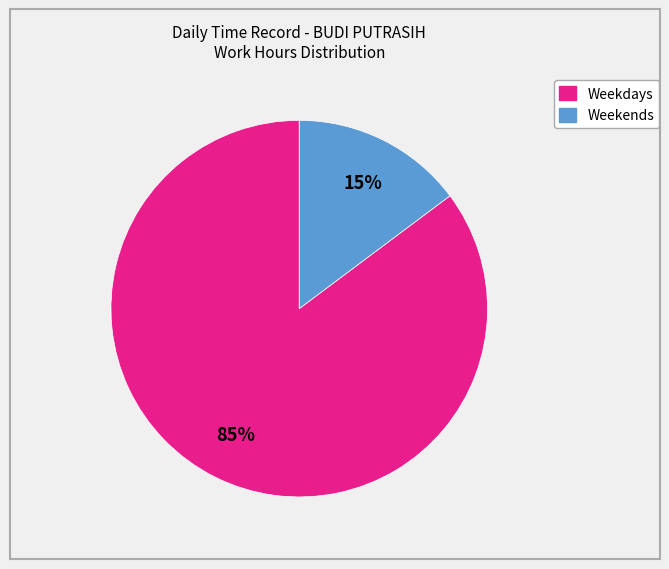

To the nearest percent, what is the difference between the largest and smallest slice percentages?

70%